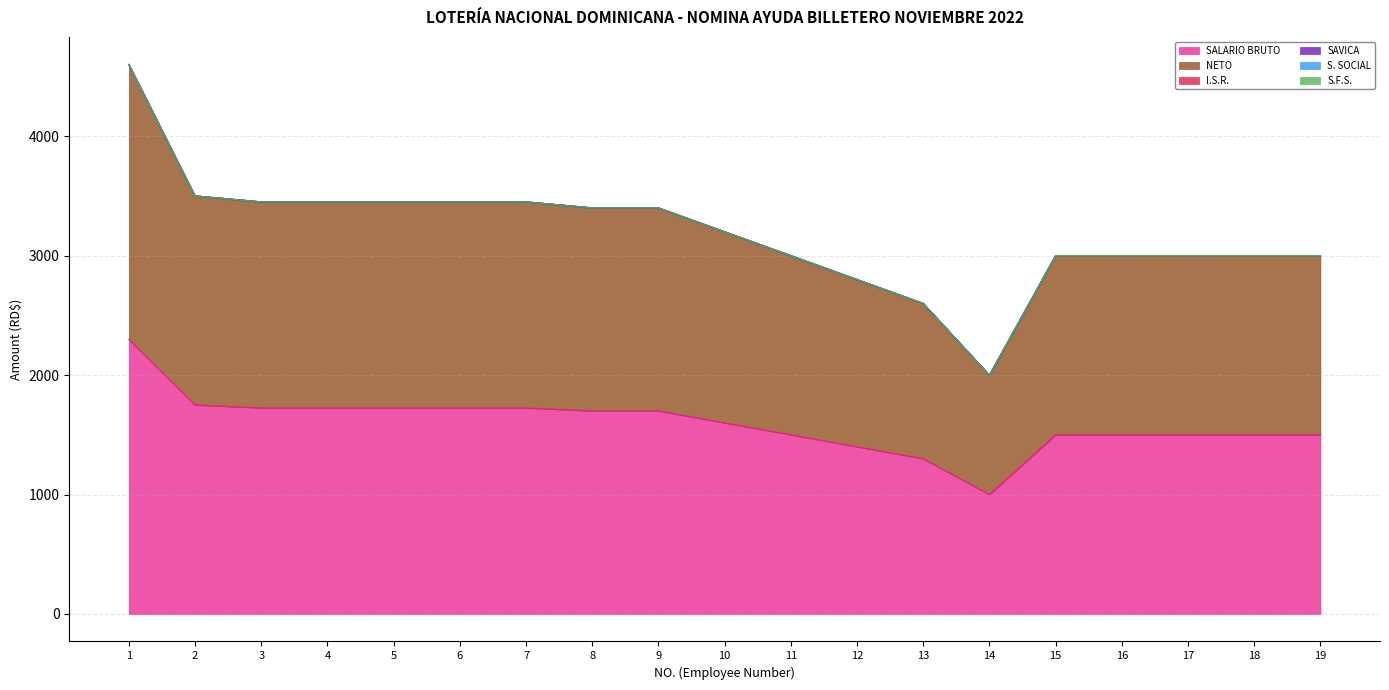

Reading left to right, extract all data points from this chart.

SALARIO BRUTO: 2300	1750	1725	1725	1725	1725	1725	1700	1700	1600	1500	1400	1300	1000	1500	1500	1500	1500	1500
NETO: 2300	1750	1725	1725	1725	1725	1725	1700	1700	1600	1500	1400	1300	1000	1500	1500	1500	1500	1500
I.S.R.: 0	0	0	0	0	0	0	0	0	0	0	0	0	0	0	0	0	0	0
SAVICA: 0	0	0	0	0	0	0	0	0	0	0	0	0	0	0	0	0	0	0
S. SOCIAL: 0	0	0	0	0	0	0	0	0	0	0	0	0	0	0	0	0	0	0
S.F.S.: 0	0	0	0	0	0	0	0	0	0	0	0	0	0	0	0	0	0	0